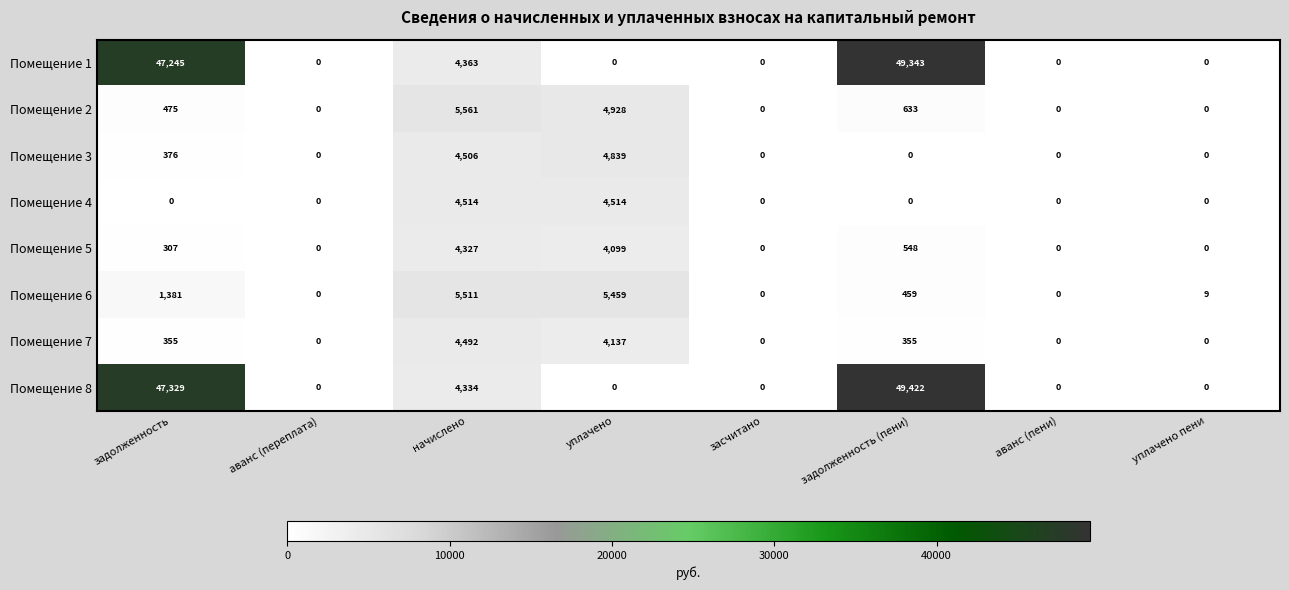

How many distinct data groups are displayed?

8